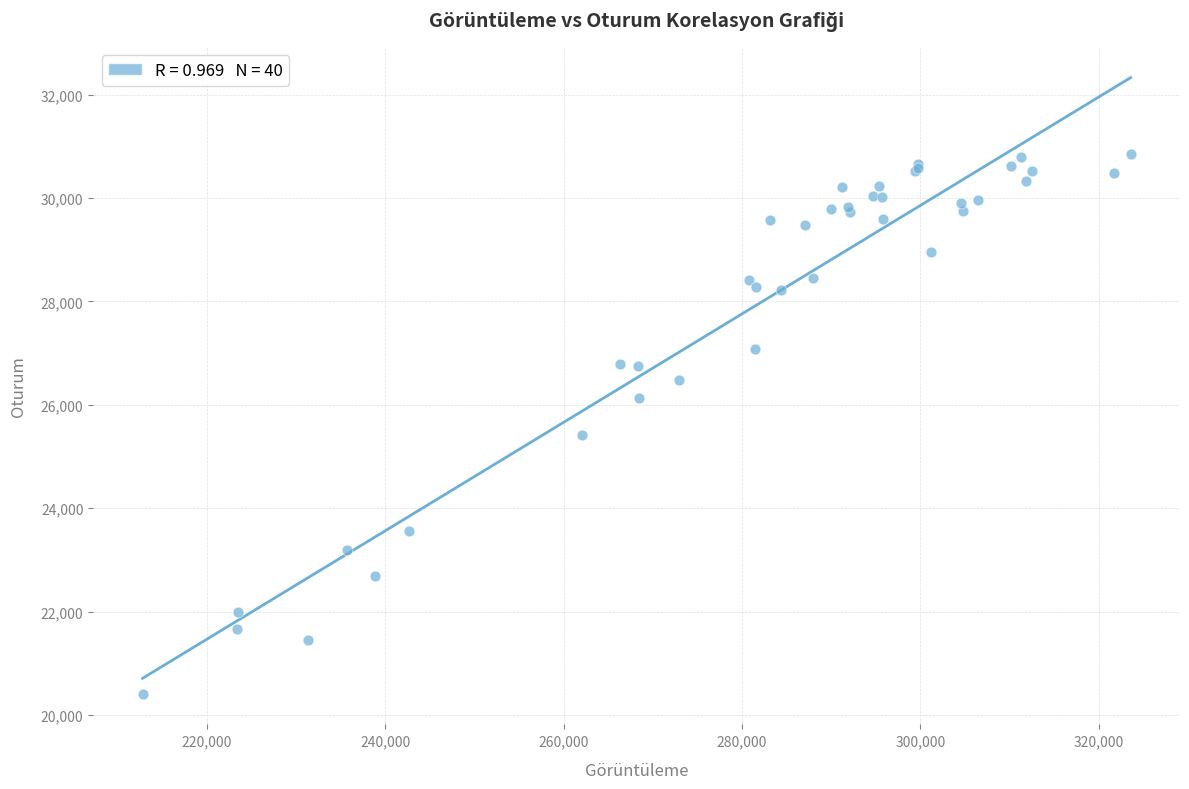

What Y value in the scatter plot is closest to 25637?

25408